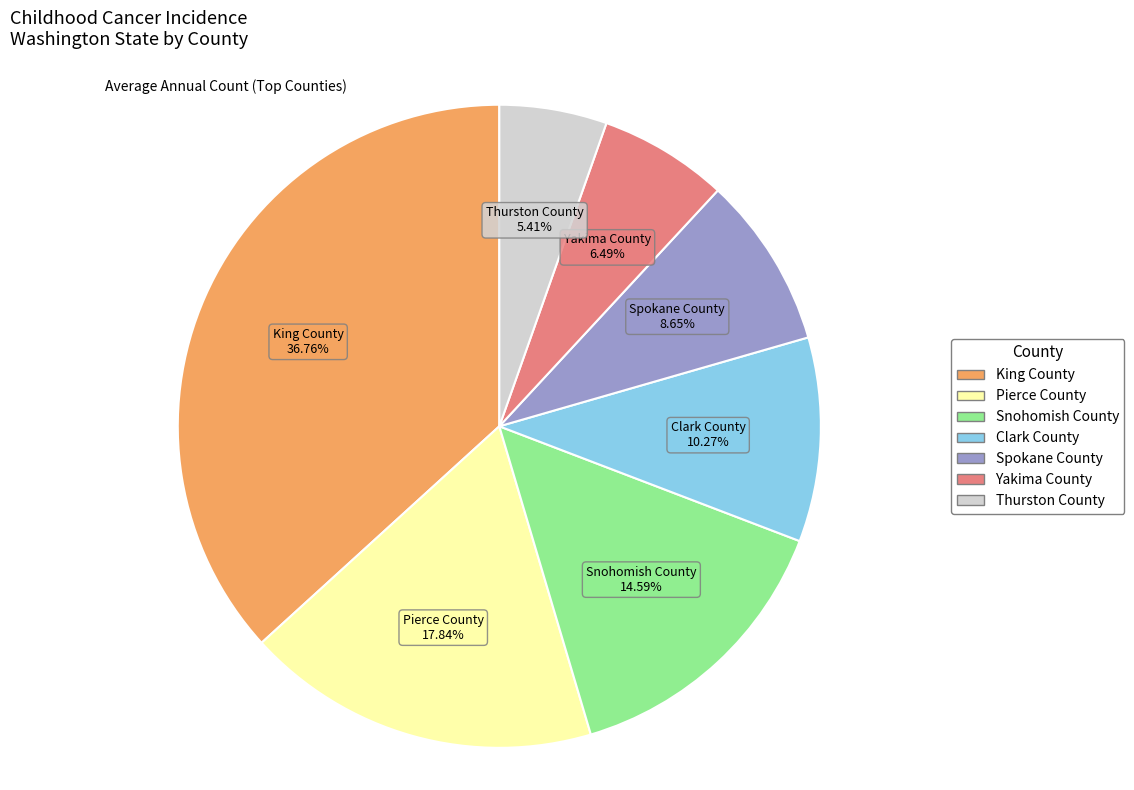

To the nearest percent, what portion does Thurston County represent?

5%